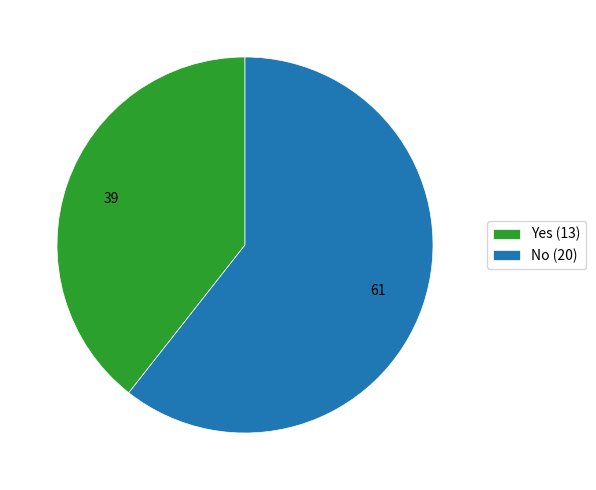

Is it true that No is 46% of the pie?

False